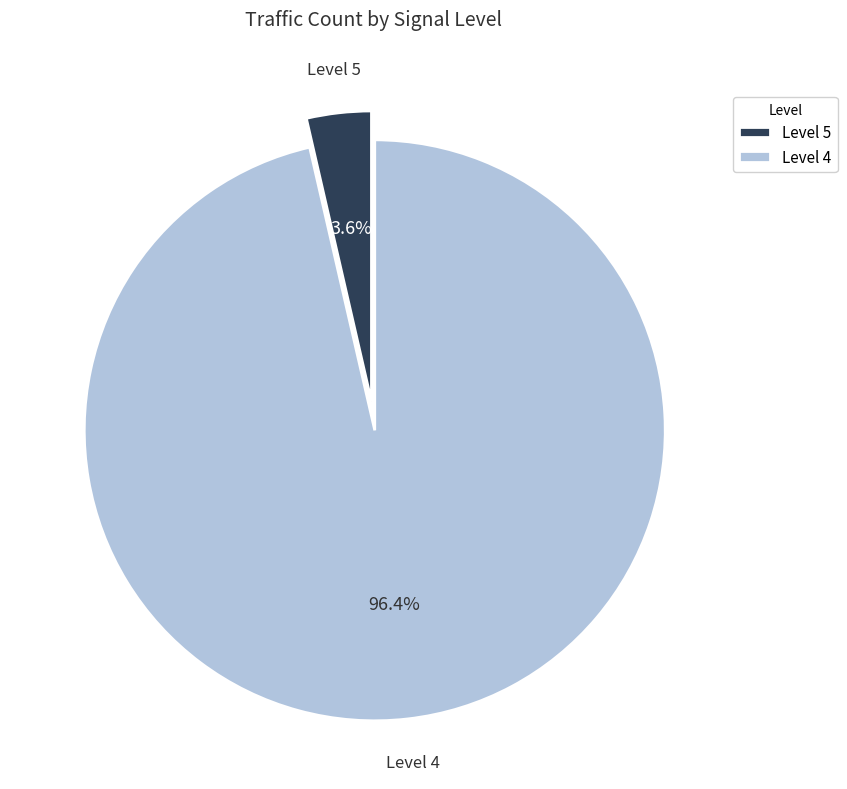

Rank the categories by value from highest to lowest.

Level 4, Level 5